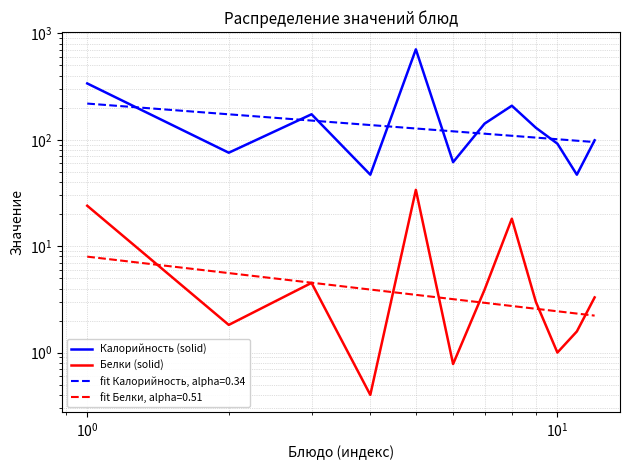

At how many categories does at least one series exceed 585?

1